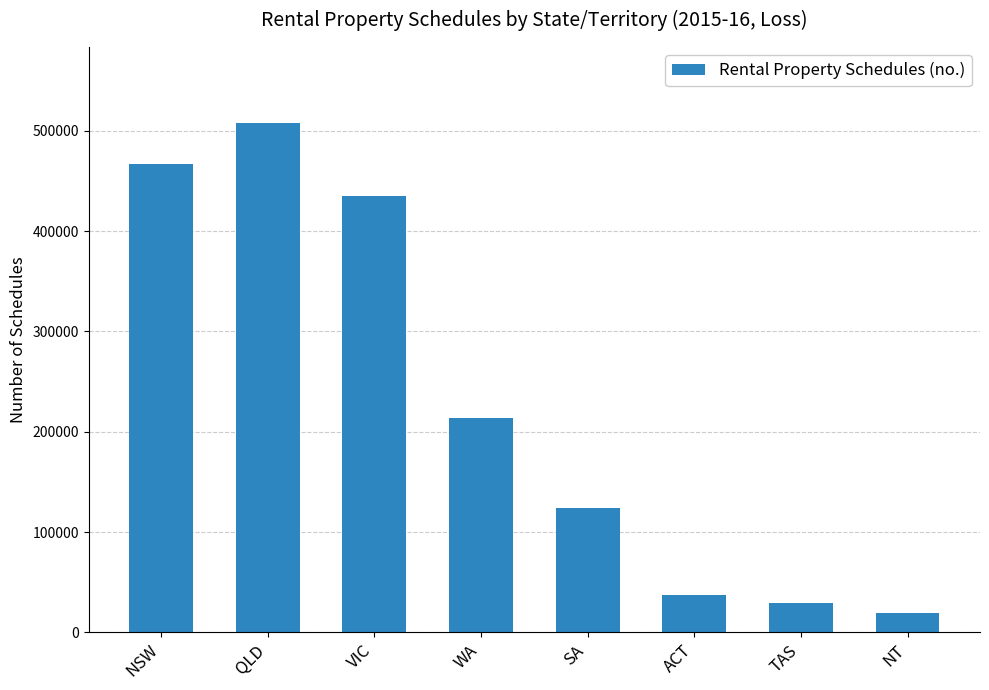

Is it true that the value at WA is 302943?

False